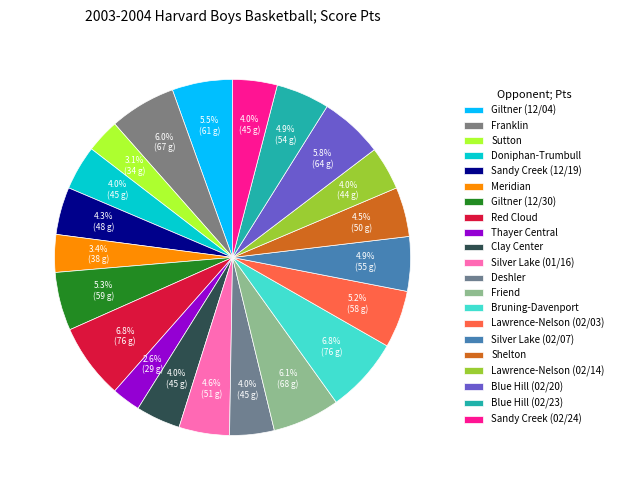

Which slice is the largest?

Red Cloud